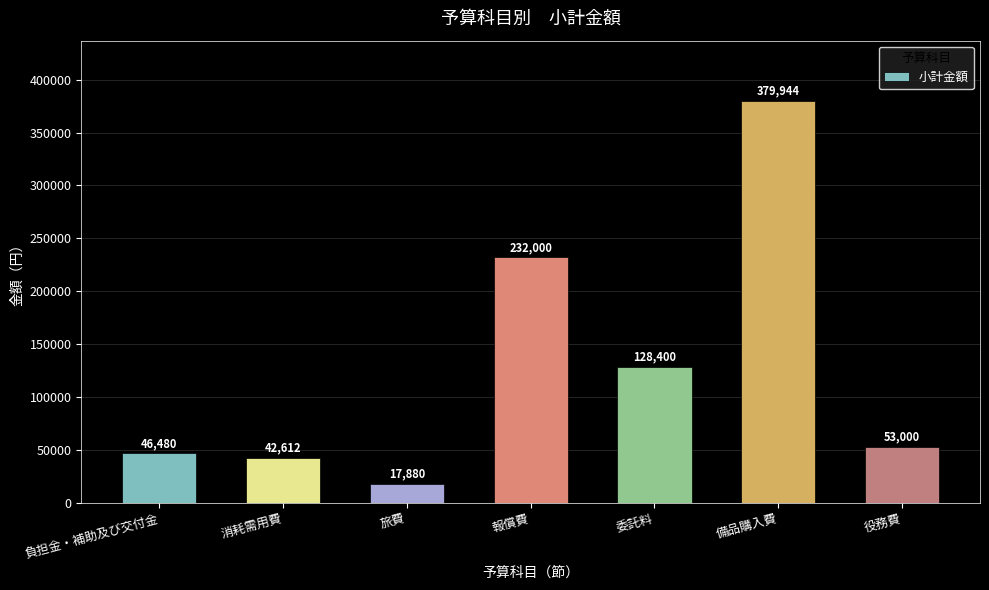

Approximately how many times larger is the value at 負担金・補助及び交付金 compared to 旅費?

2.6